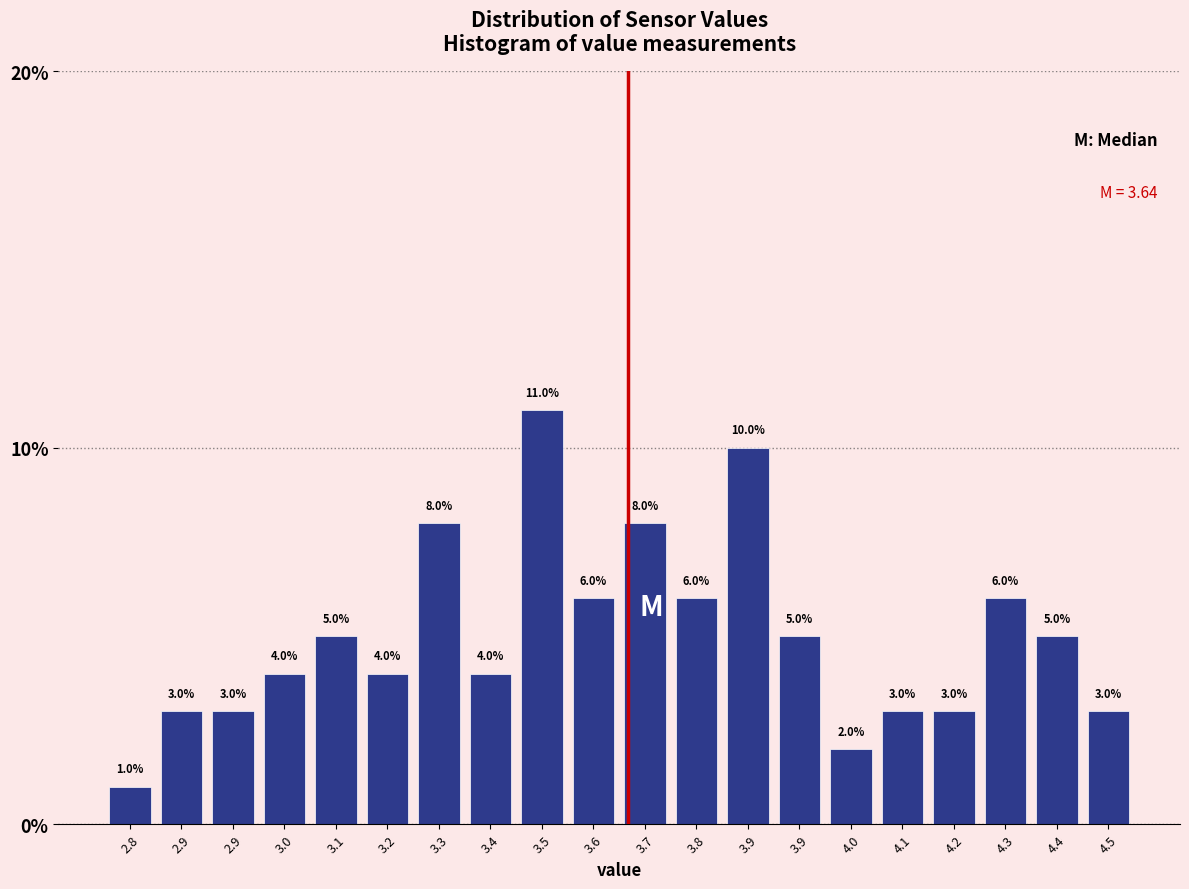

Does the chart contain any negative values?

No